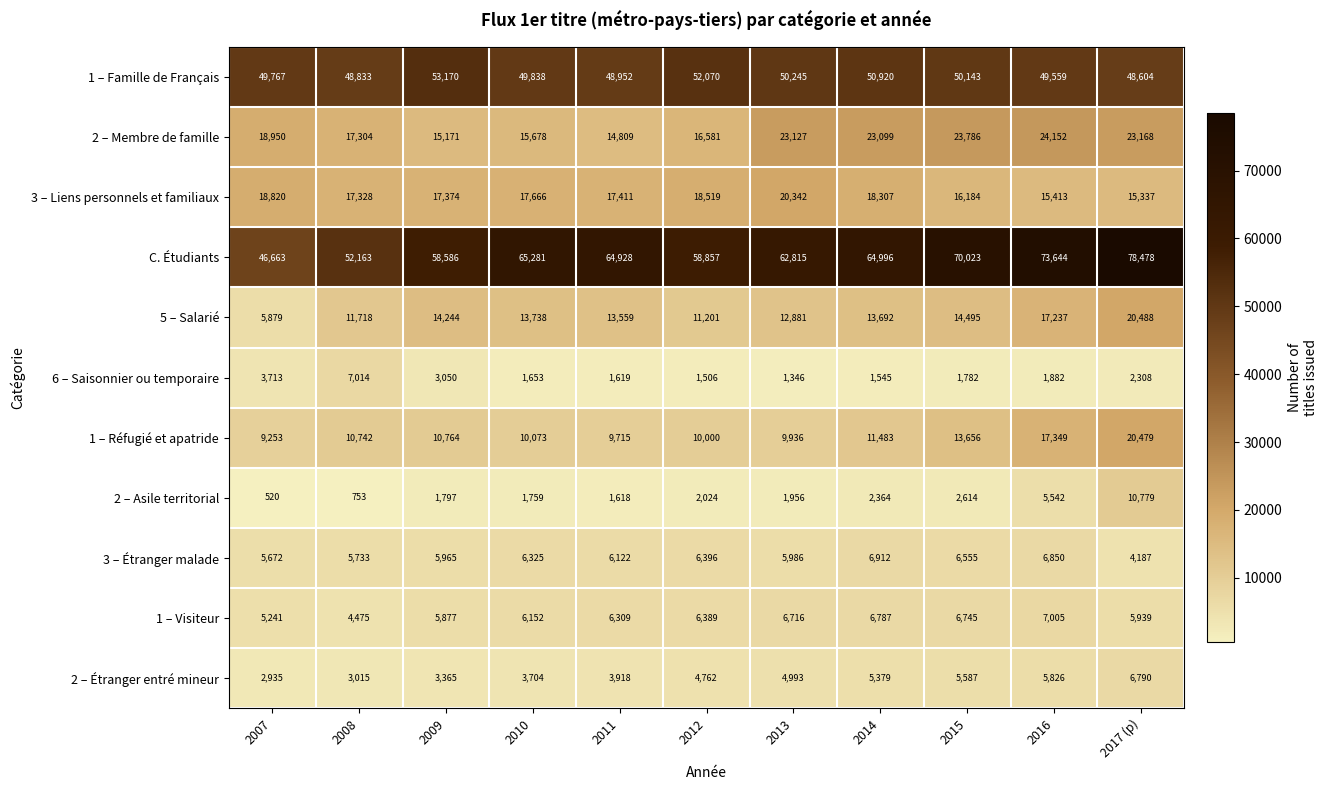

How many series are shown in this chart?

11